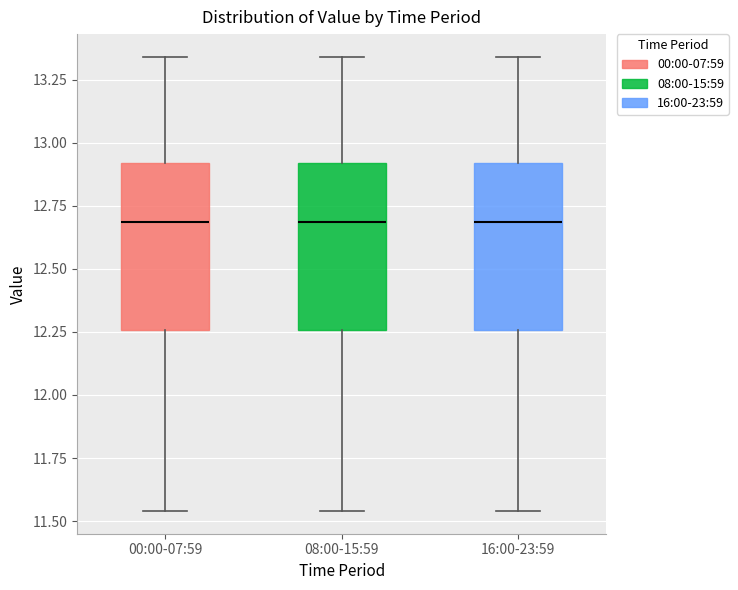

Reading left to right, read every box against the y-axis: the position of its median line, the range the box covers, and the ends of its whiskers. The values are not printed on the chart, so give them approximately, as read against the axis.

00:00-07:59: median 12.70, box 12.25 to 12.90, whiskers 11.55 to 13.35
08:00-15:59: median 12.70, box 12.25 to 12.90, whiskers 11.55 to 13.35
16:00-23:59: median 12.70, box 12.25 to 12.90, whiskers 11.55 to 13.35